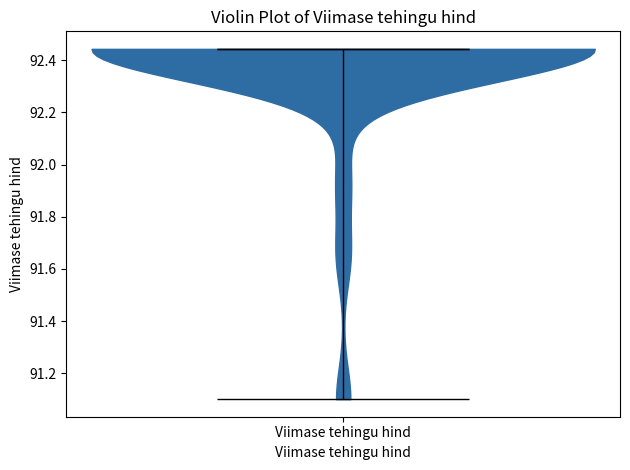

Read this violin plot against the y-axis: where its median line is, and the lowest and highest points the violin reaches. The values are not printed on the chart, so give them approximately, as read against the axis.

median line 92.44, lowest point 91.10, highest point 92.44